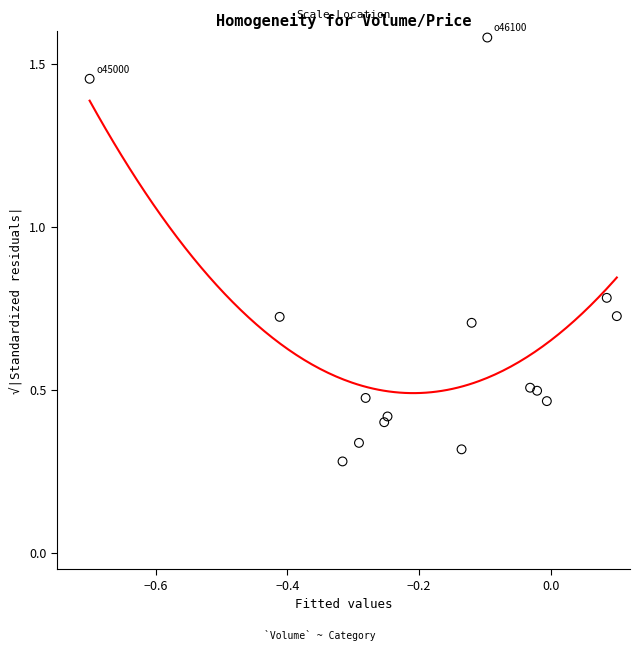

What is the range of Y values (max minus min)?

1.3